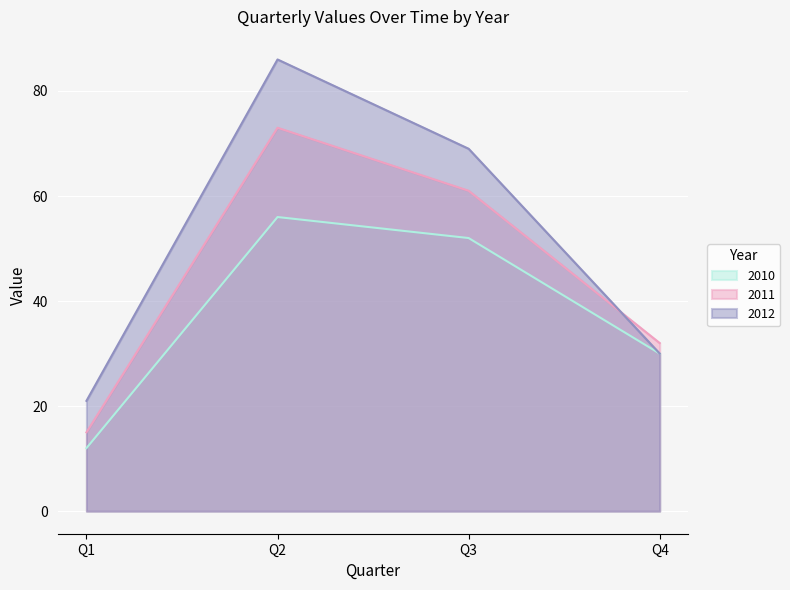

Reading left to right, what are all the values shown in this chart?

2010: 12	56	52	30
2011: 15	73	61	32
2012: 21	86	69	30